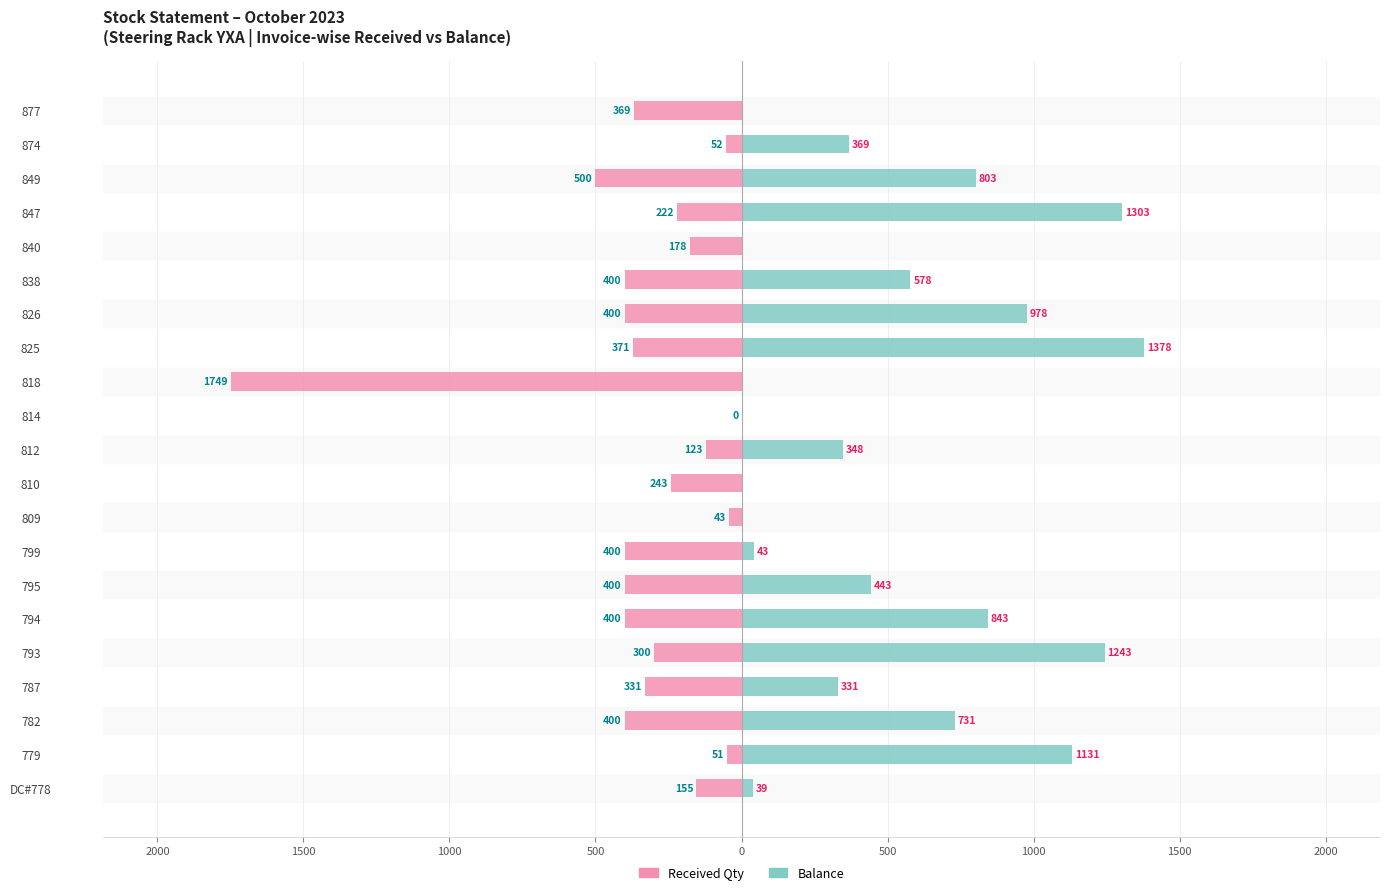

What is the label of the 15th bar from the right?

795